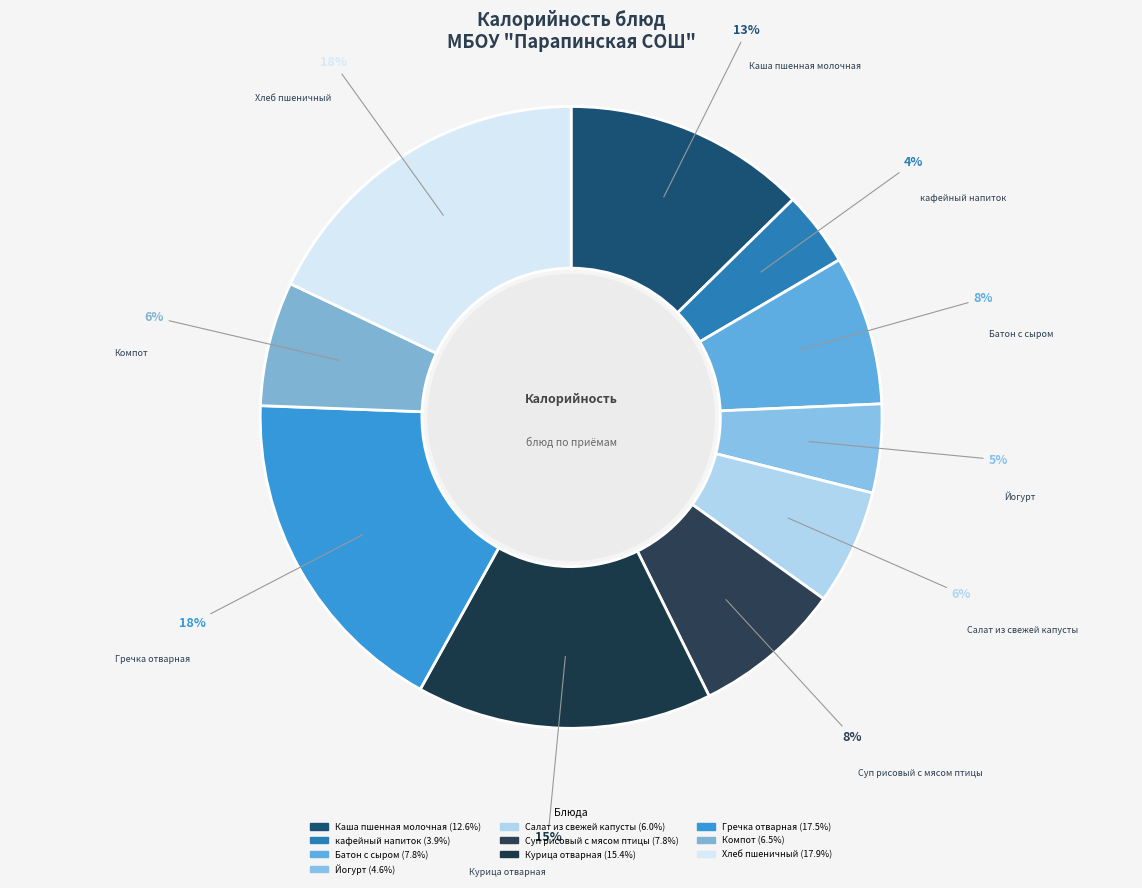

To the nearest percent, what is the average slice percentage?

10%